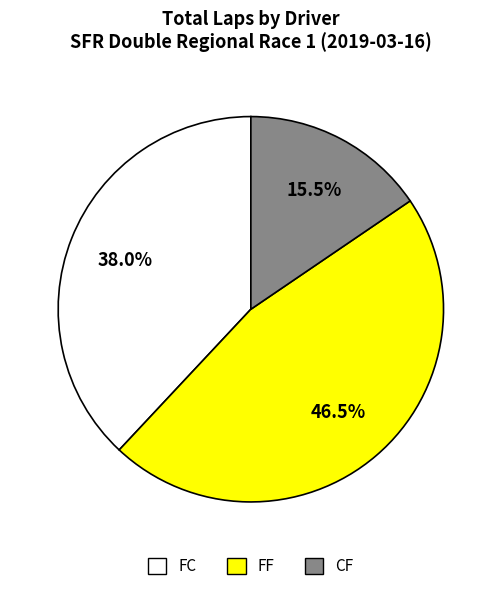

Is there a majority slice in this chart?

No